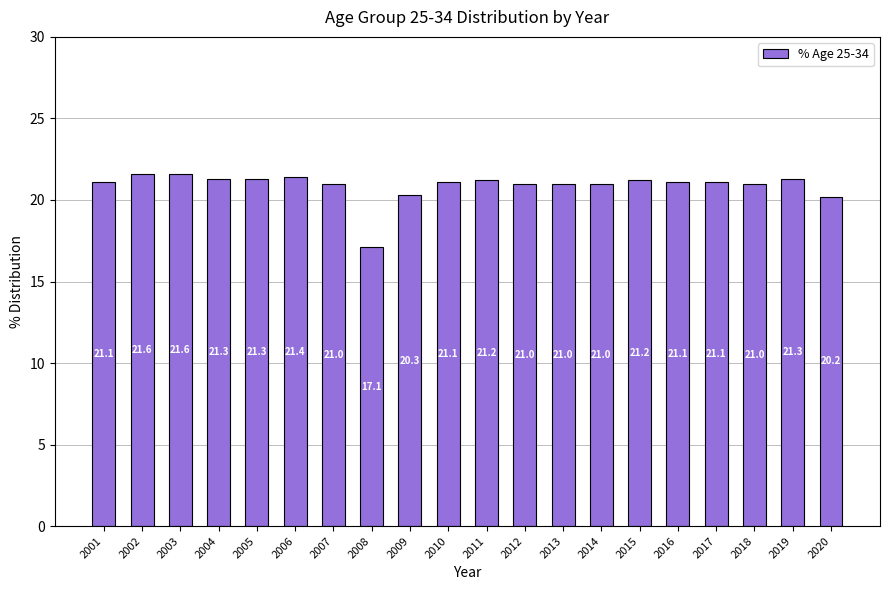

What value does the data have at 2009?

20.3